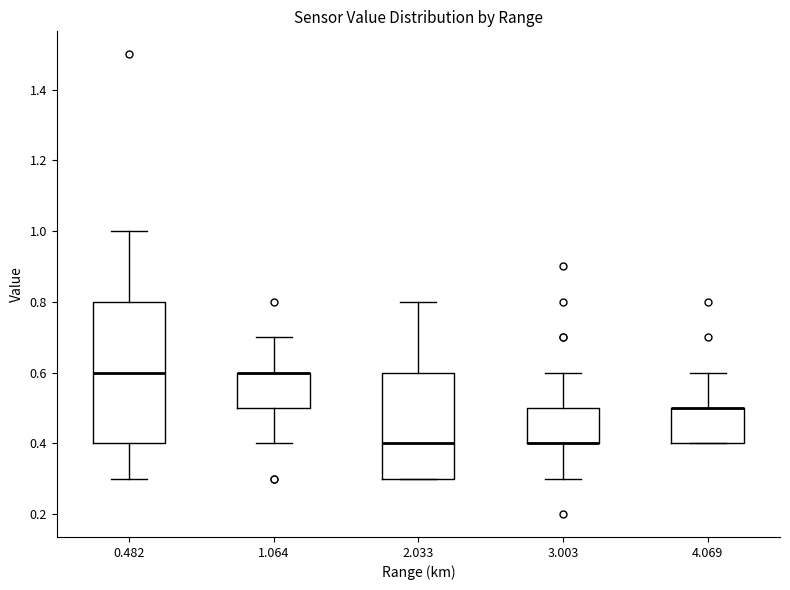

Comparing the boxes themselves (not the whiskers), which one is the tallest?

0.482